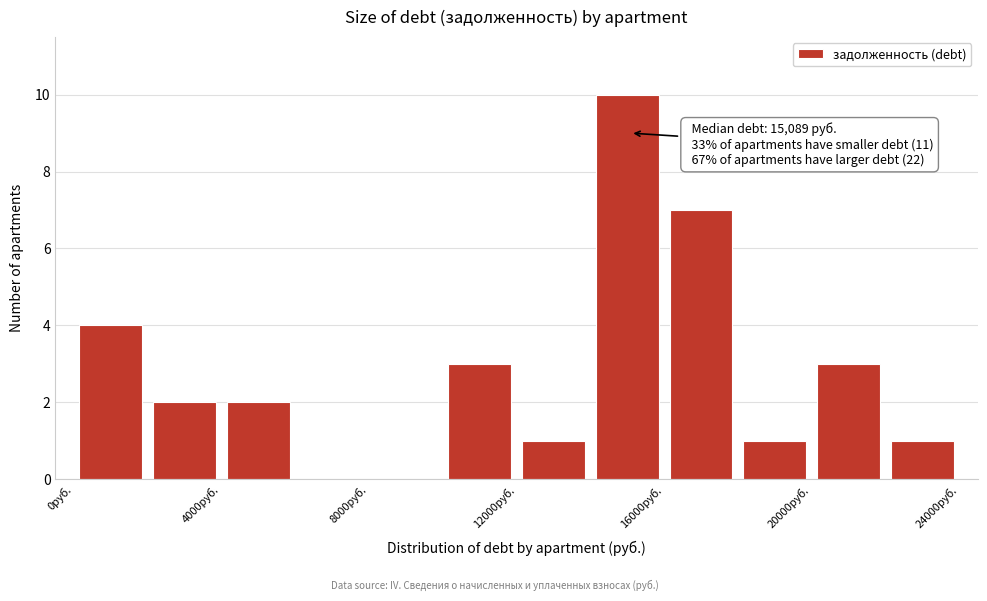

Which range on the x-axis has the tallest bar?

14000 to 16000